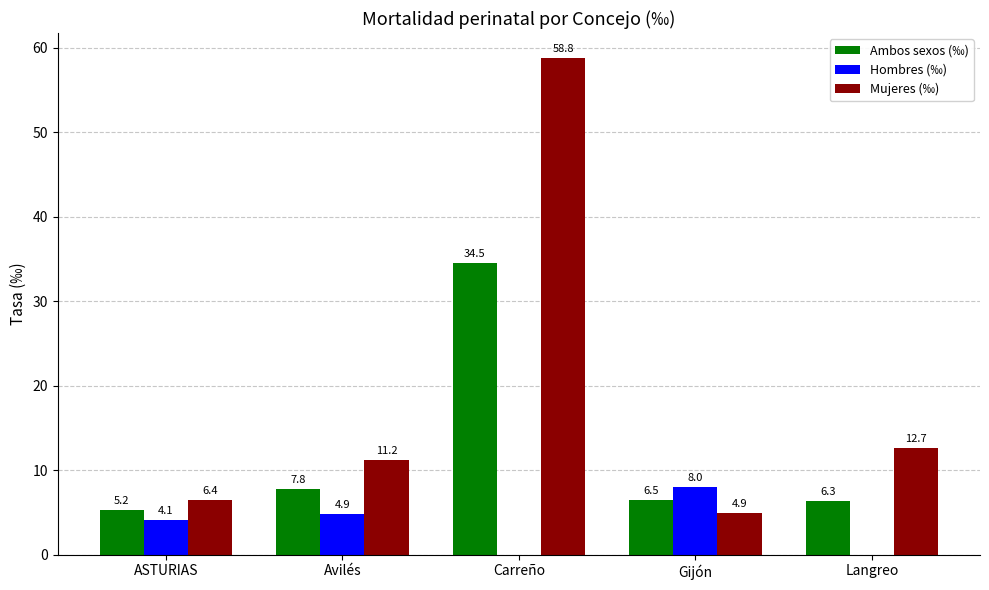

Which series has the largest total across all categories?

Mujeres (‰)